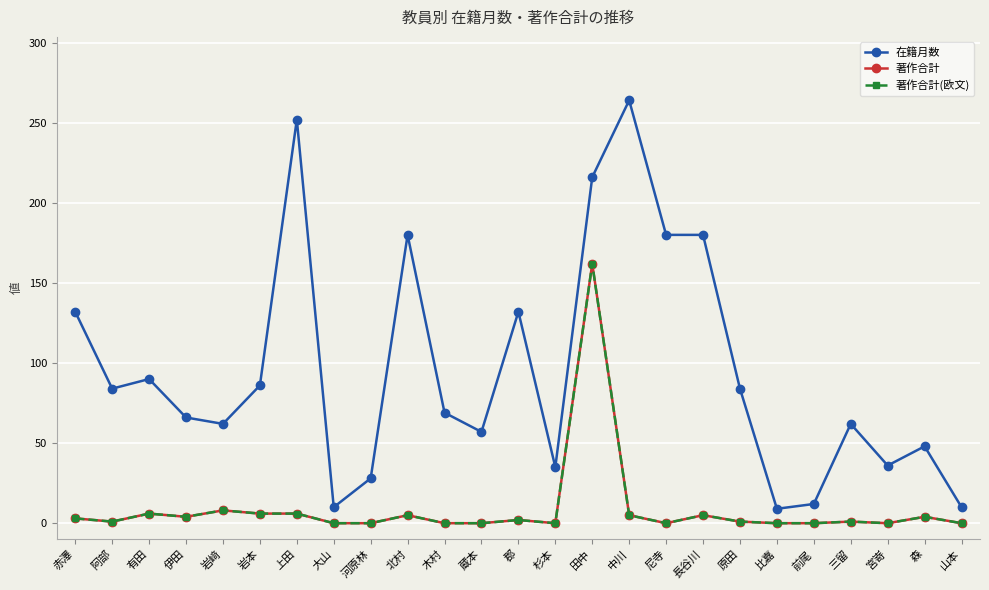

At which category does 著作合計(欧文) reach its first local peak?

有田